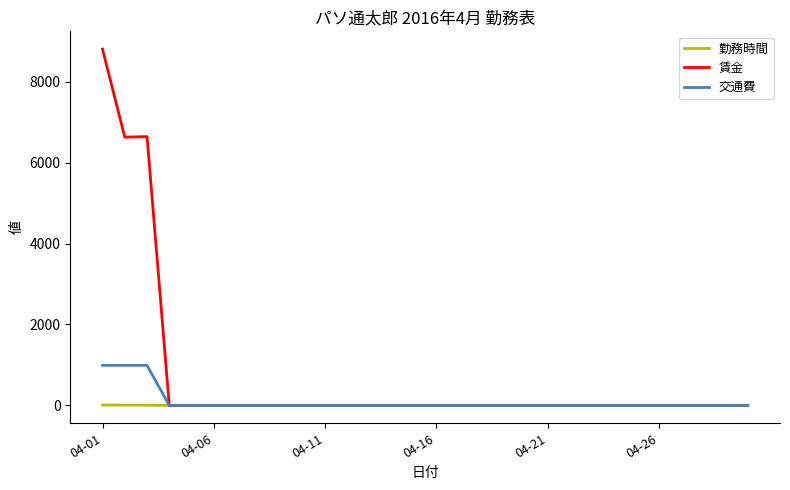

What is the maximum value shown in the chart?

8800.0